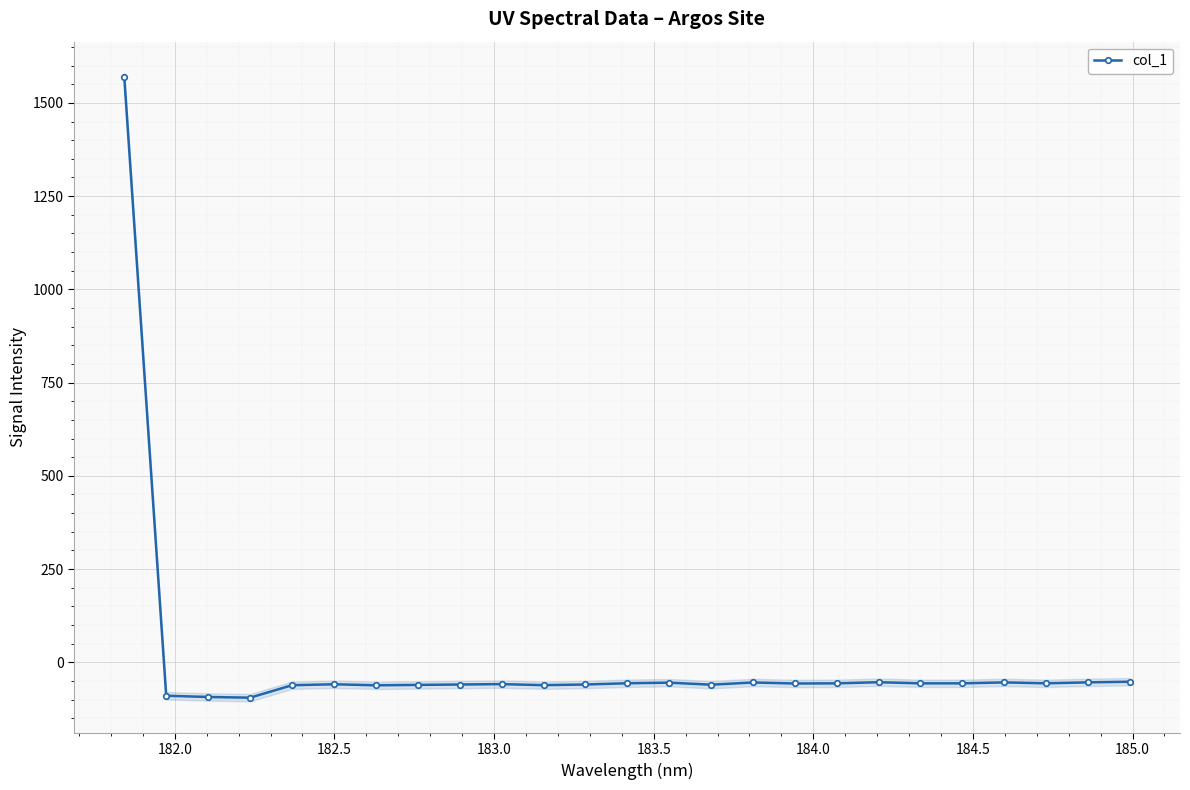

How many values are below -56?

18